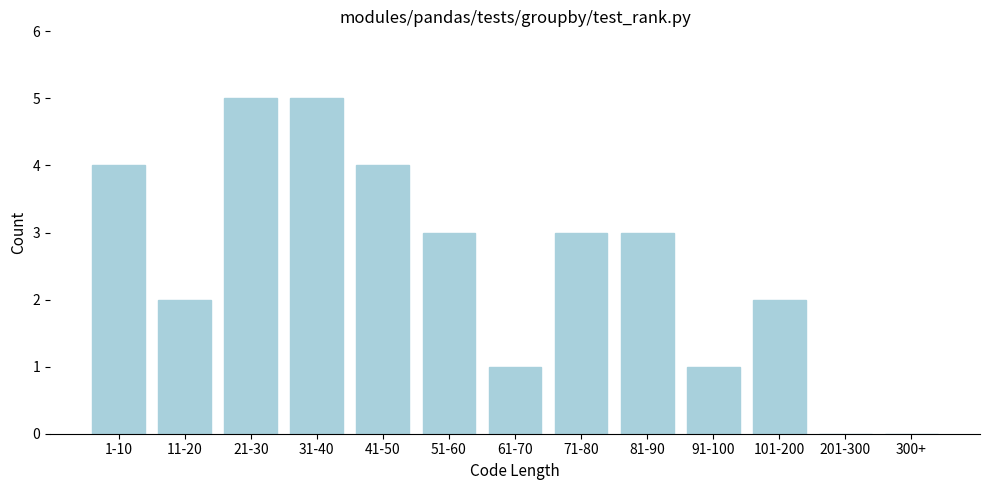

Reading left to right, what are all the values shown in this chart?

1-10=4	11-20=2	21-30=5	31-40=5	41-50=4	51-60=3	61-70=1	71-80=3	81-90=3	91-100=1	101-200=2	201-300=0	300+=0